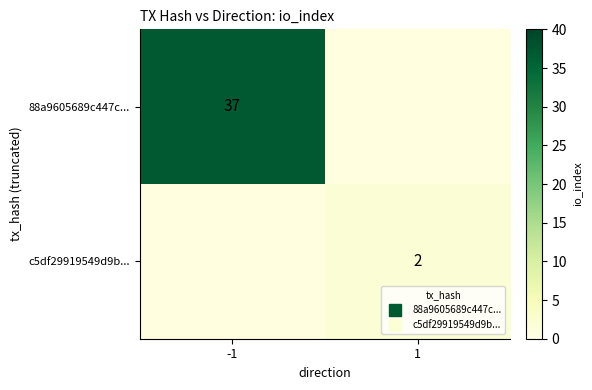

How many categories are shown in the chart?

2